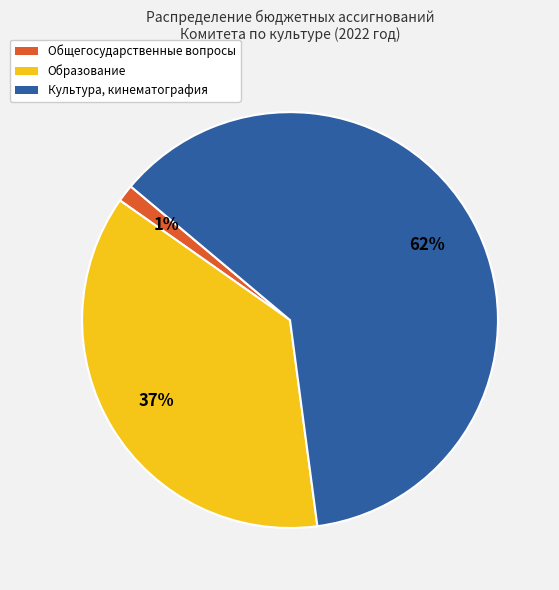

To the nearest percent, what is the average slice percentage?

33%